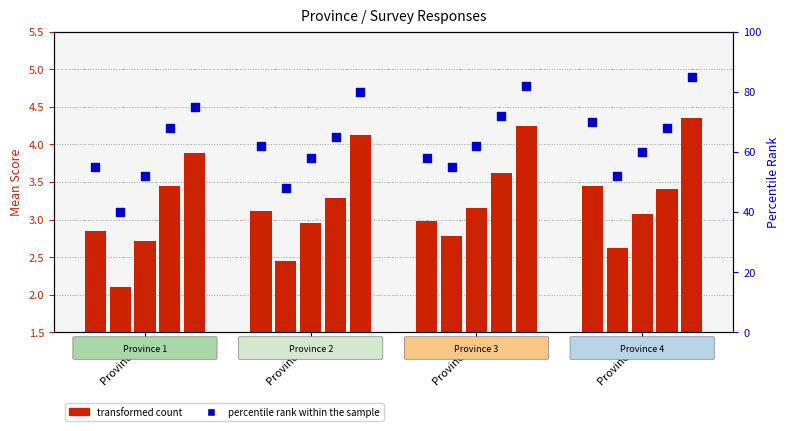

At which category is the sum across all series the highest?

Province 4